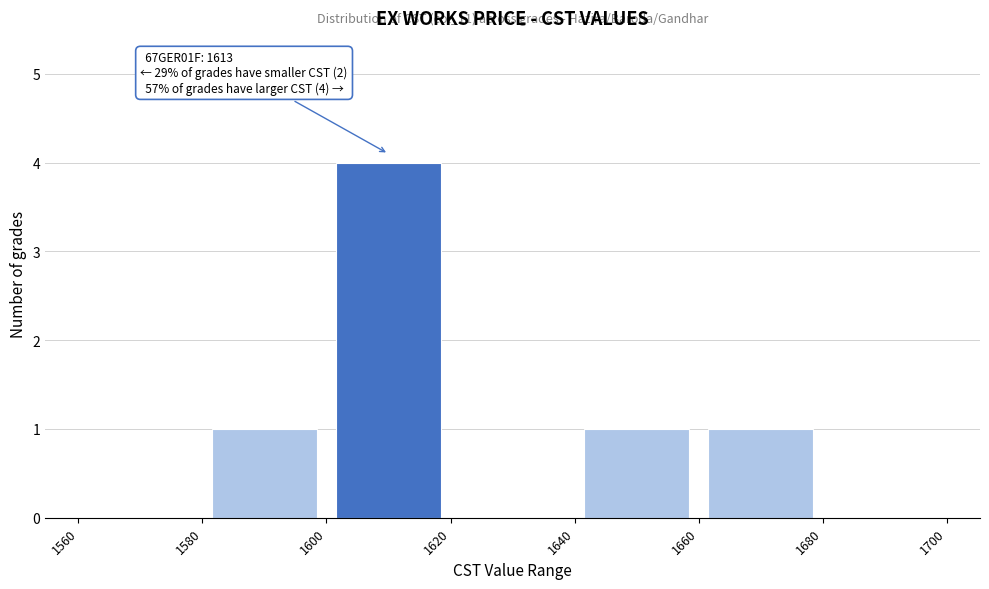

Which range on the x-axis has the tallest bar?

1600 to 1620